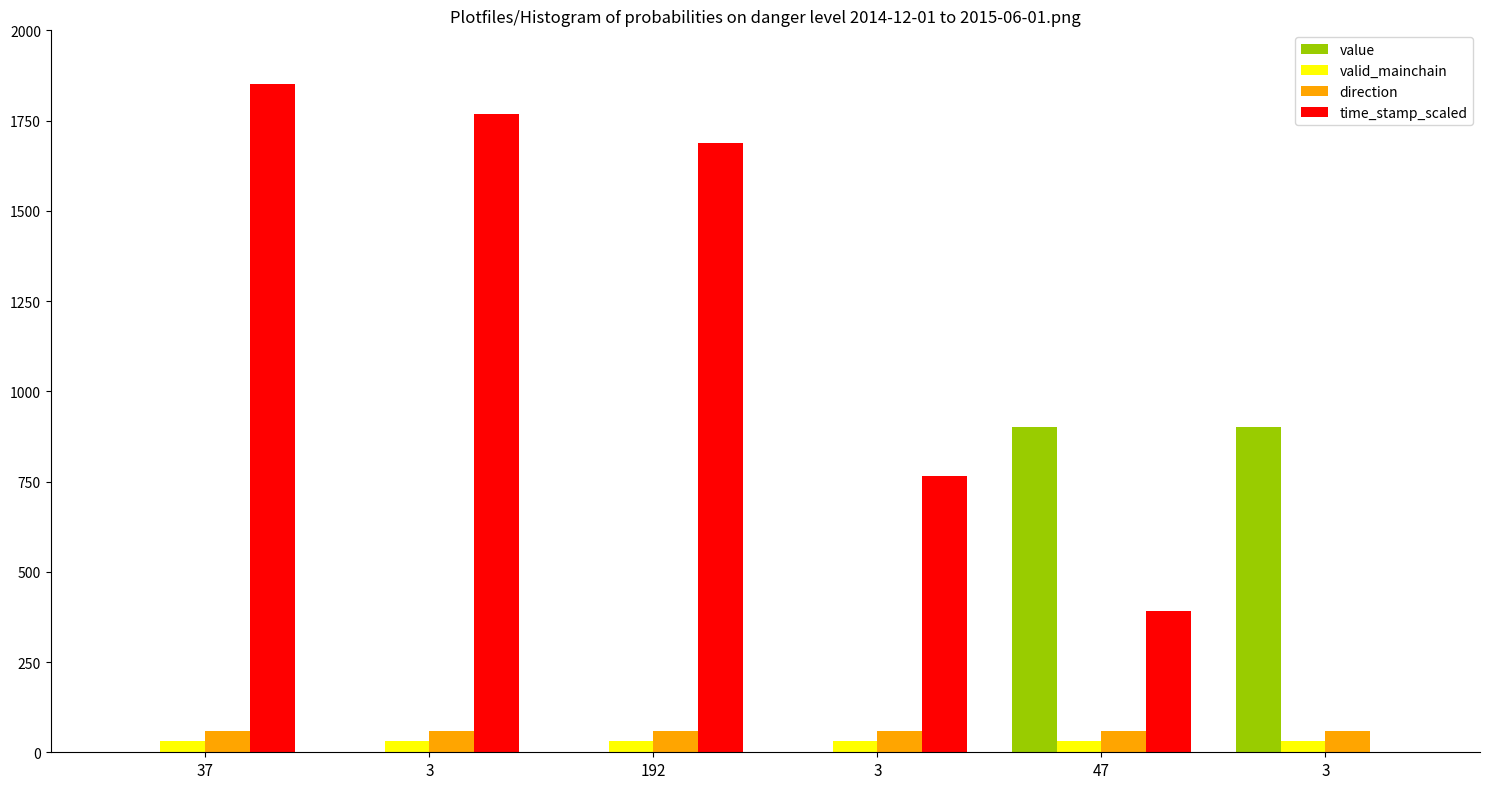

What is the sum of the value values at 3 and 192?

900.0